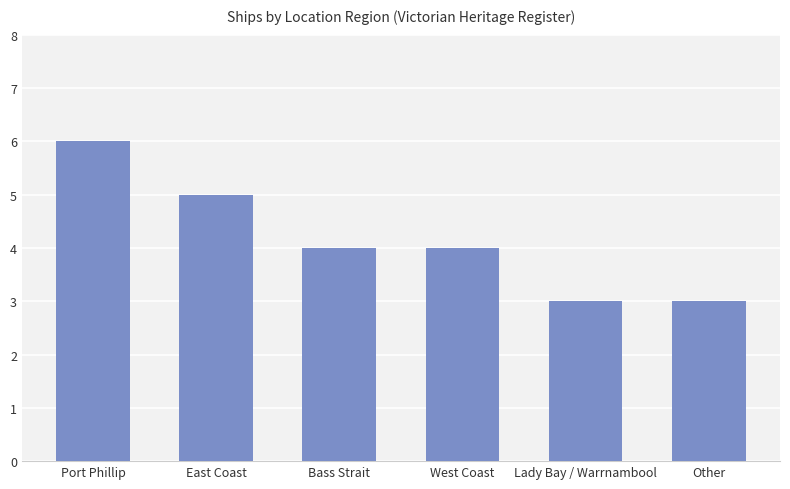

What is the label of the 1st bar from the left?

Port Phillip